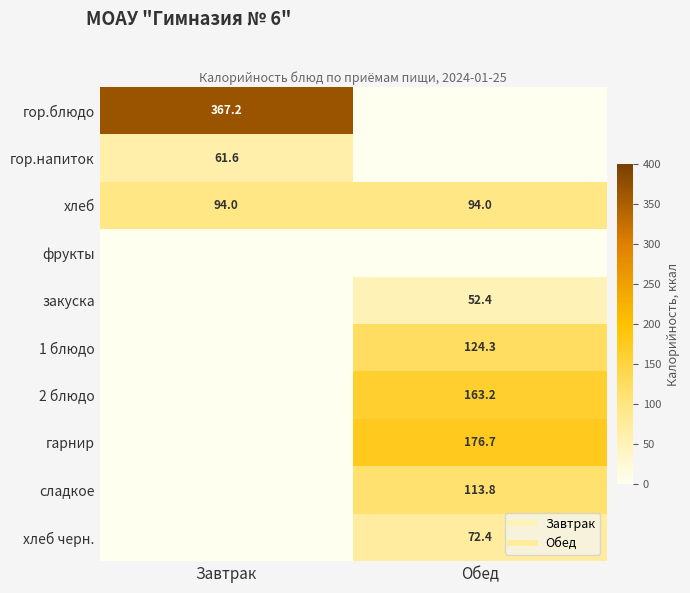

The value of закуска at Обед is 52.4. True or false?

True